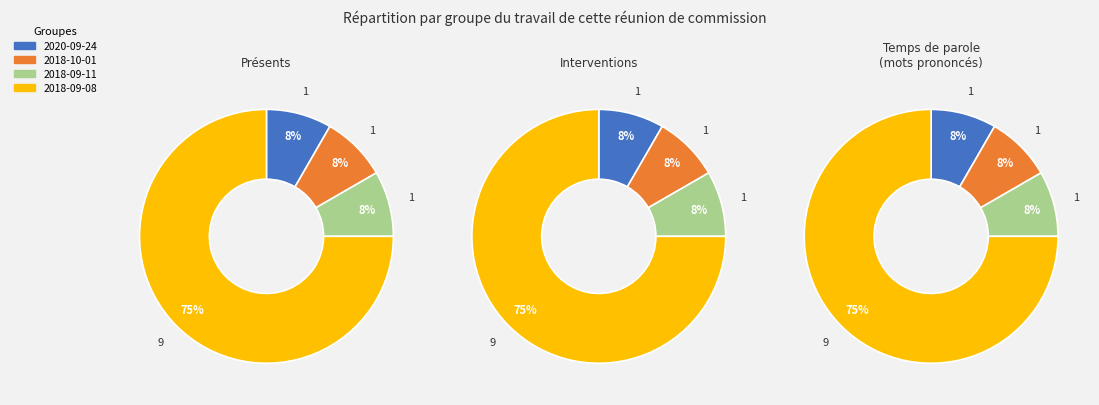

To the nearest percent, what percentage of the pie is 2020-09-24?

8%